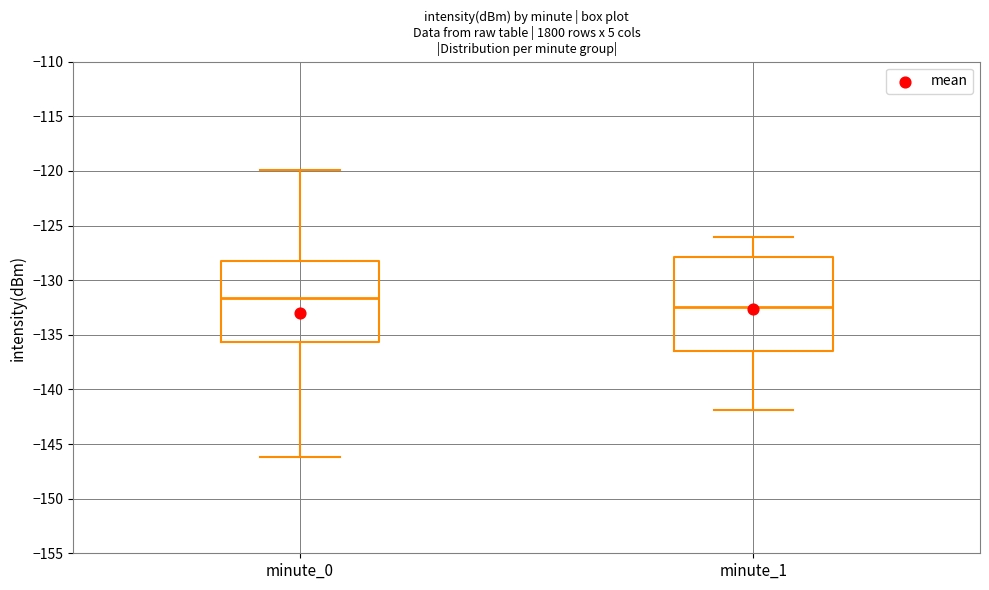

Reading left to right, transcribe this box plot: for each box, give where its median line is, the range the box spans, and where its two whiskers end, as read against the y-axis. The values are not printed on the chart, so give them approximately, as read against the axis.

minute_0: median -131.5, box -135.5 to -128.0, whiskers -146.0 to -120.0
minute_1: median -132.5, box -136.5 to -128.0, whiskers -142.0 to -126.0